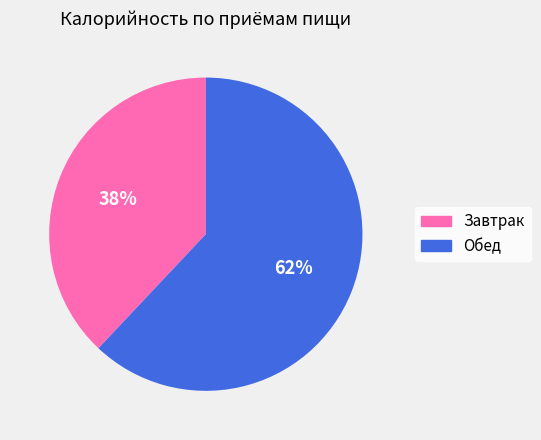

Rank the categories by value from lowest to highest.

Завтрак, Обед